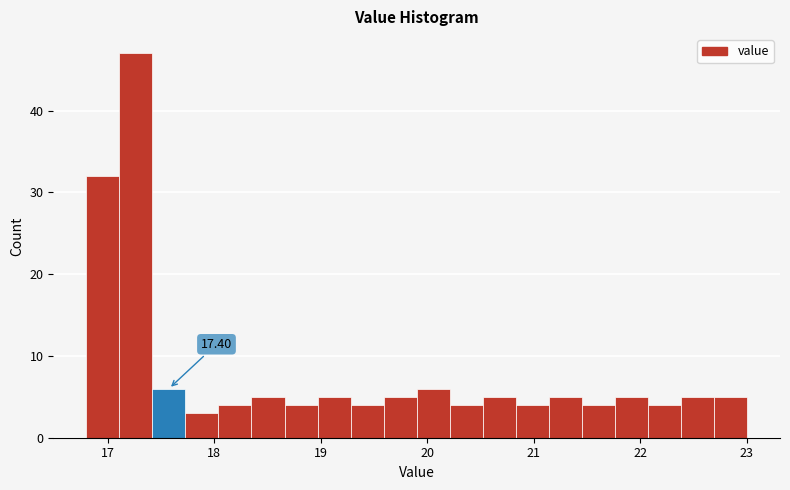

Around what value on the x-axis is the tallest bar? Give the approximate position of its centre, as read against the axis.

17.3